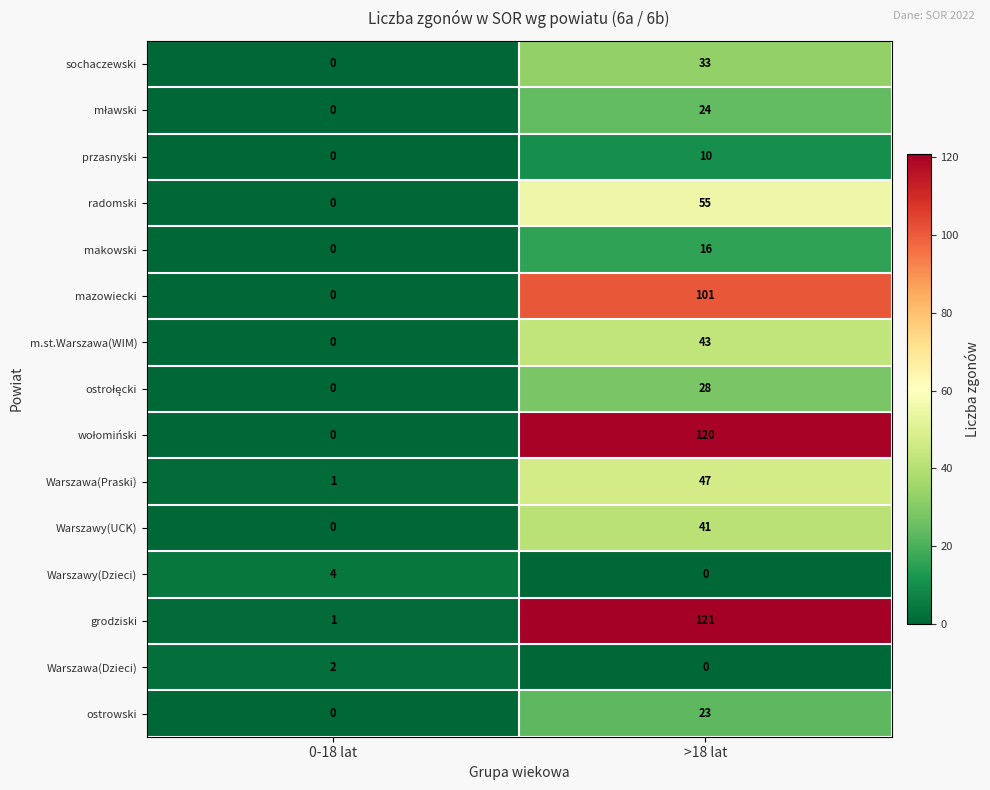

Count the number of data series in this chart.

15